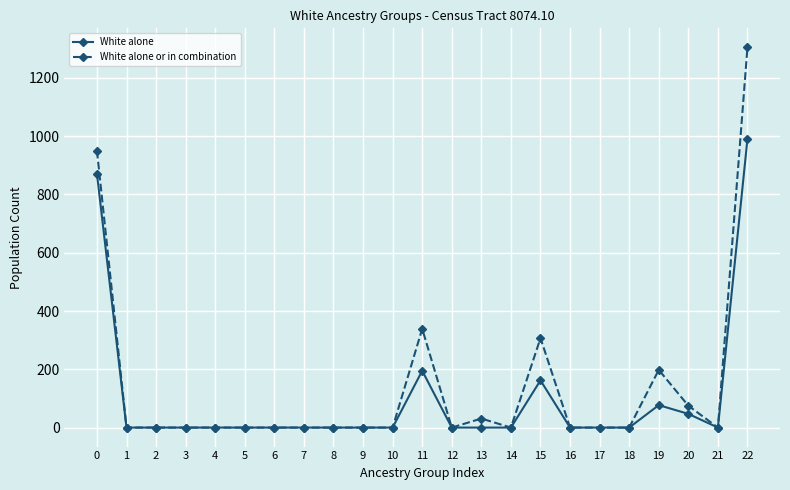

What is the value of the White alone or in combination point at the 1st from the left?

950